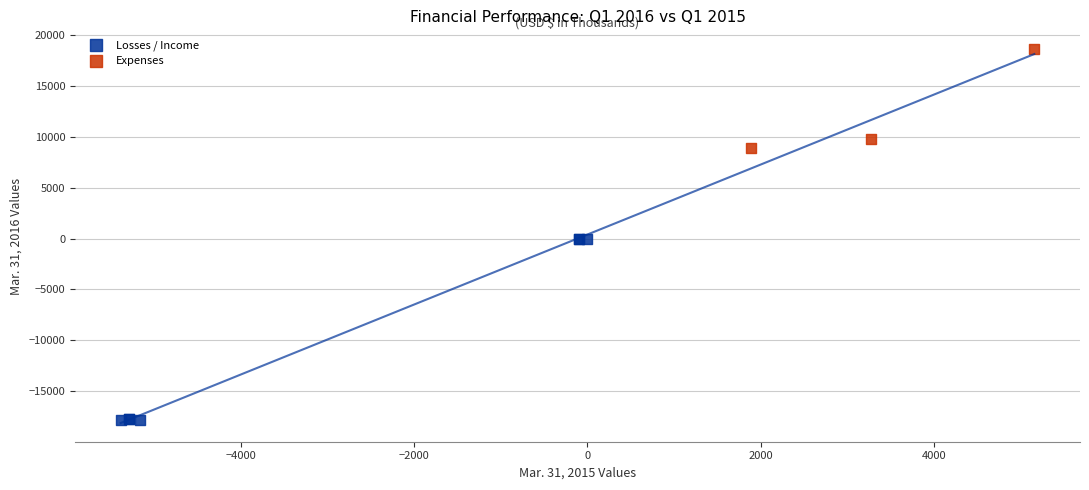

Which series reaches the maximum Y coordinate?

Expenses